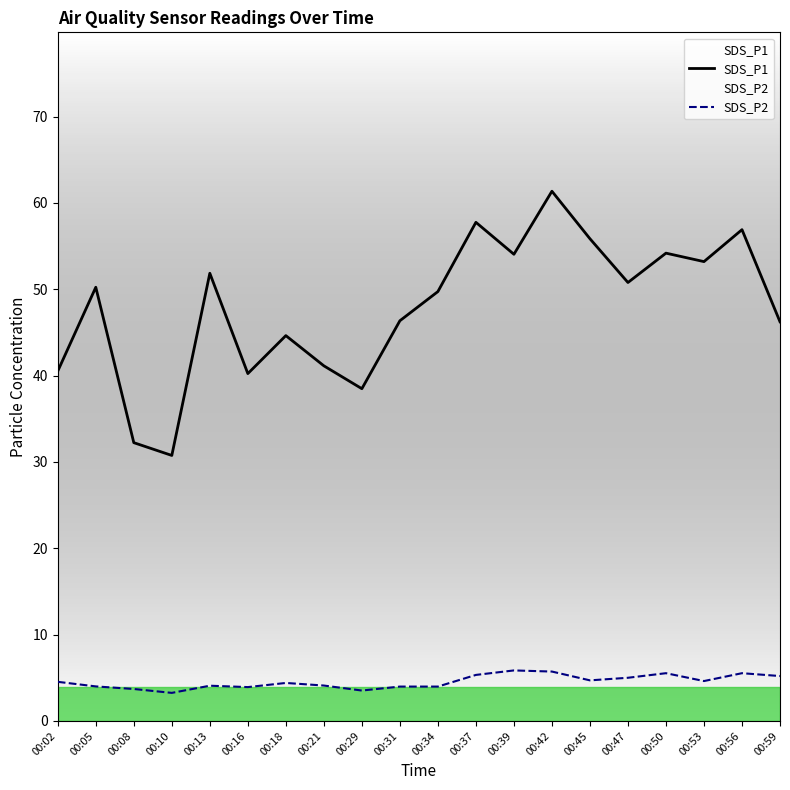

Reading right to left, extract all data points from this chart.

SDS_P1: 46.2	56.9	53.2	54.2	50.8	55.9	61.4	54.0	57.8	49.7	46.4	38.5	41.1	44.6	40.2	51.9	30.8	32.2	50.2	40.5
SDS_P2: 5.2	5.5	4.6	5.5	5.0	4.7	5.7	5.8	5.3	4.0	4.0	3.5	4.1	4.4	3.9	4.1	3.2	3.7	4.0	4.5